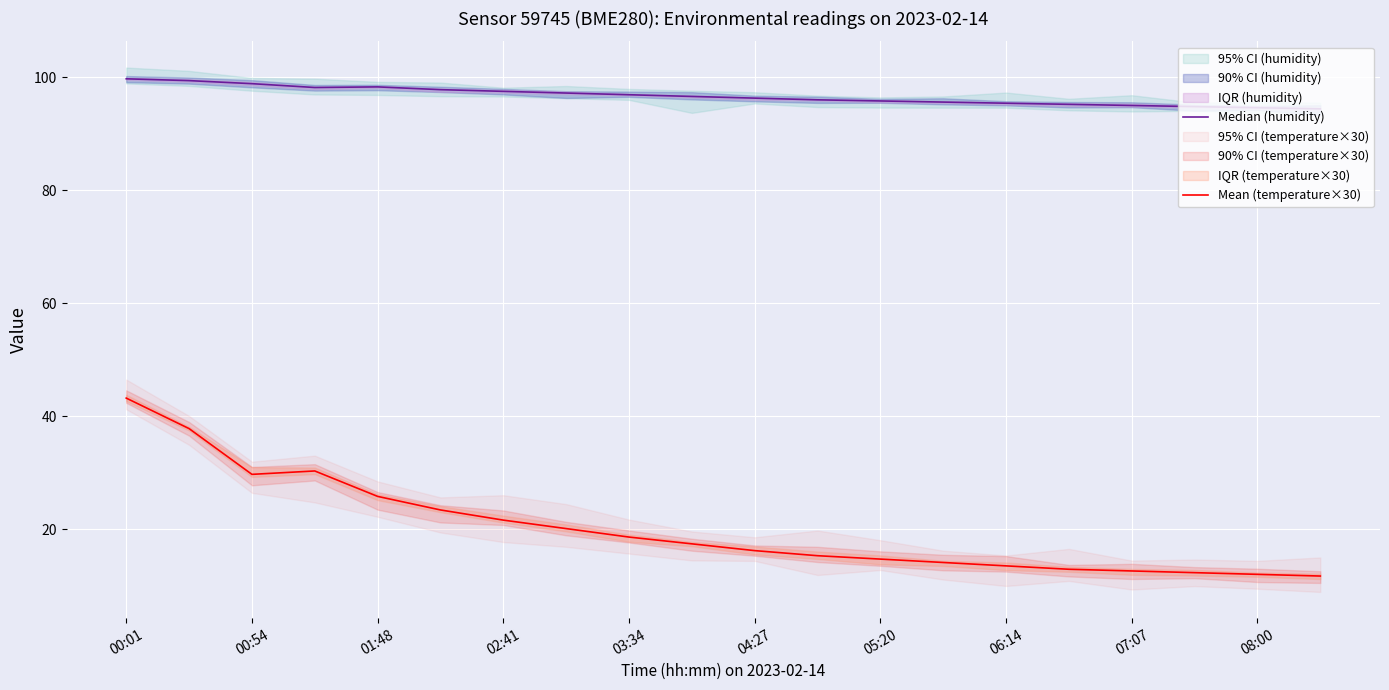

What are all the series names shown in the legend?

Median (humidity), Mean (temperature×30)